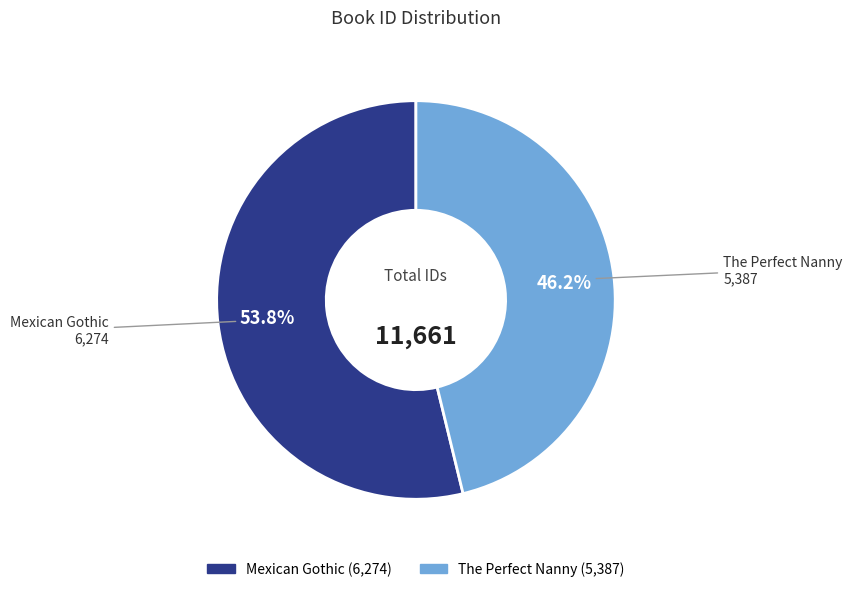

Is it true that The Perfect Nanny is 46% of the pie?

True